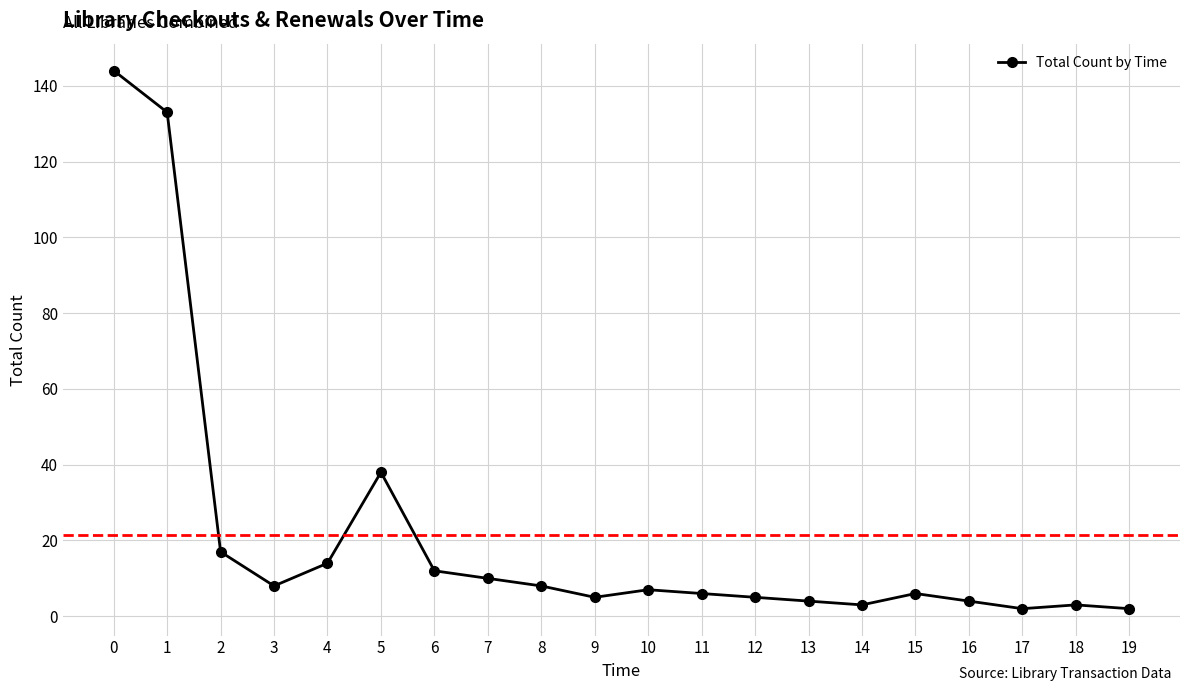

Between 8 and 19, which is larger?

8